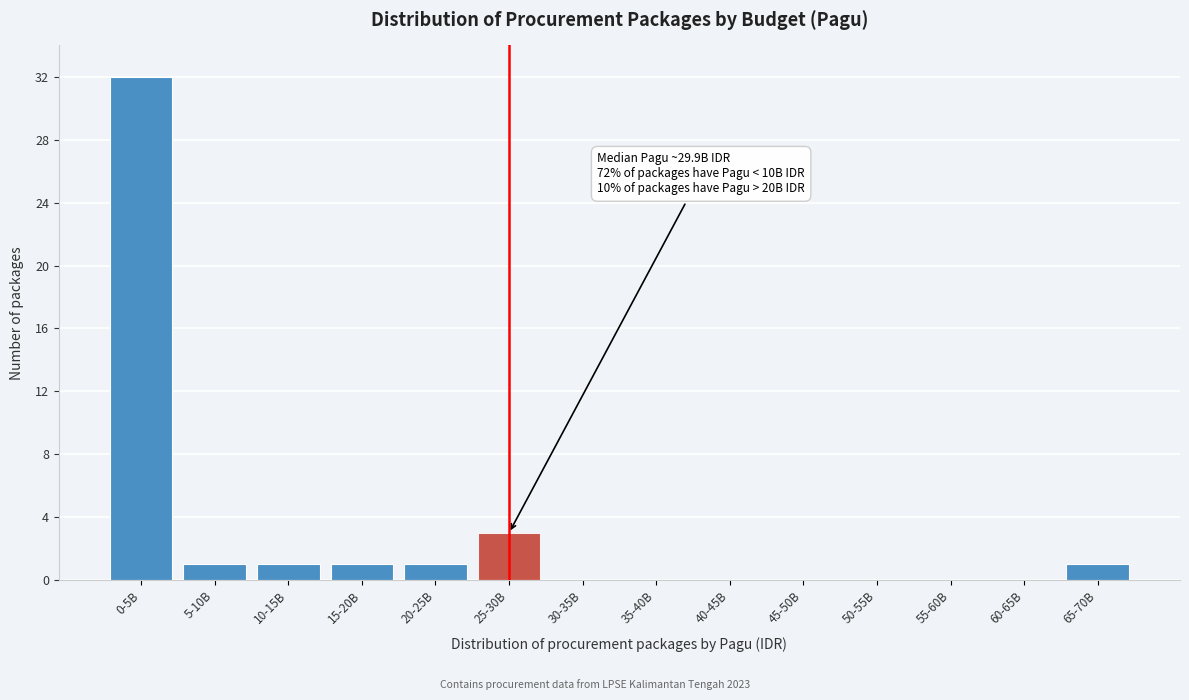

Reading right to left, extract all data points from this chart.

65-70B=1	60-65B=0	55-60B=0	50-55B=0	45-50B=0	40-45B=0	35-40B=0	30-35B=0	25-30B=3	20-25B=1	15-20B=1	10-15B=1	5-10B=1	0-5B=32